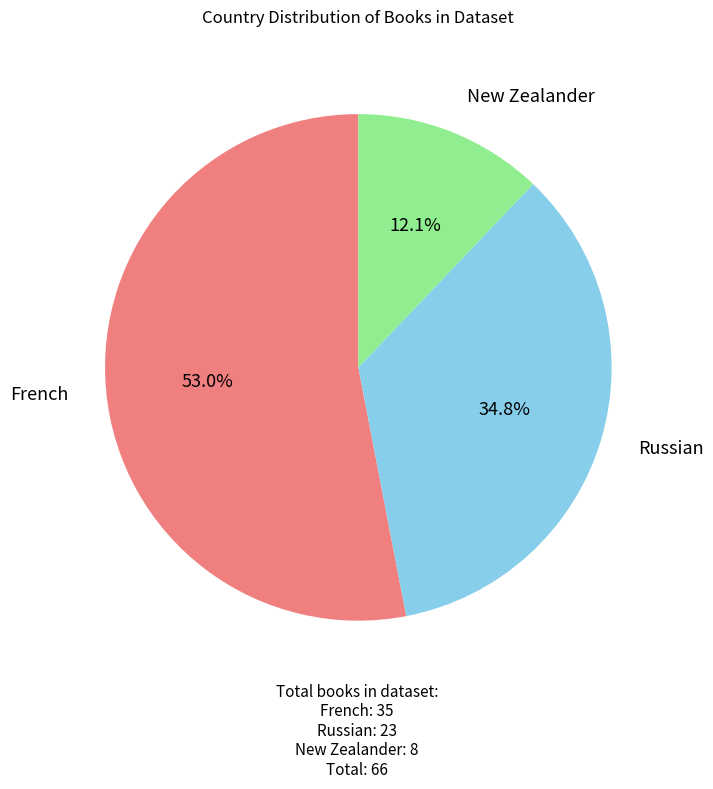

To the nearest percent, what is the difference between the largest and smallest slice percentages?

41%